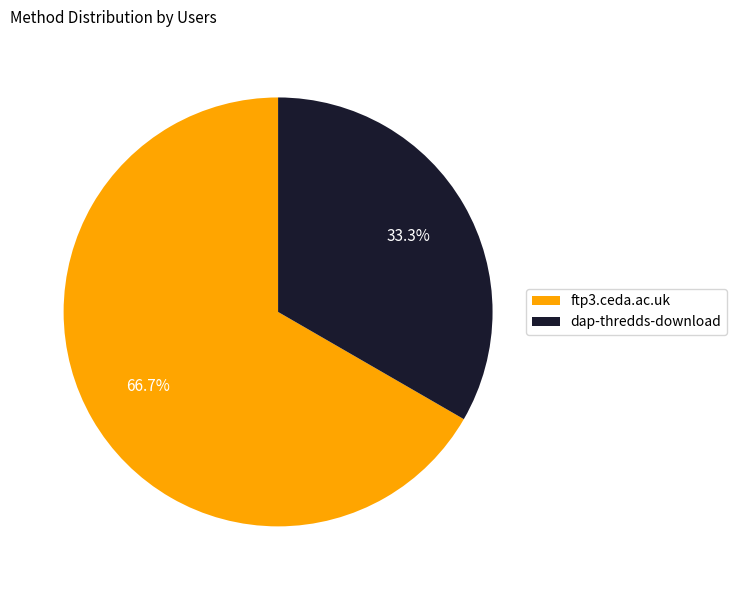

What is the ratio of the value at dap-thredds-download to the value at ftp3.ceda.ac.uk?

0.5